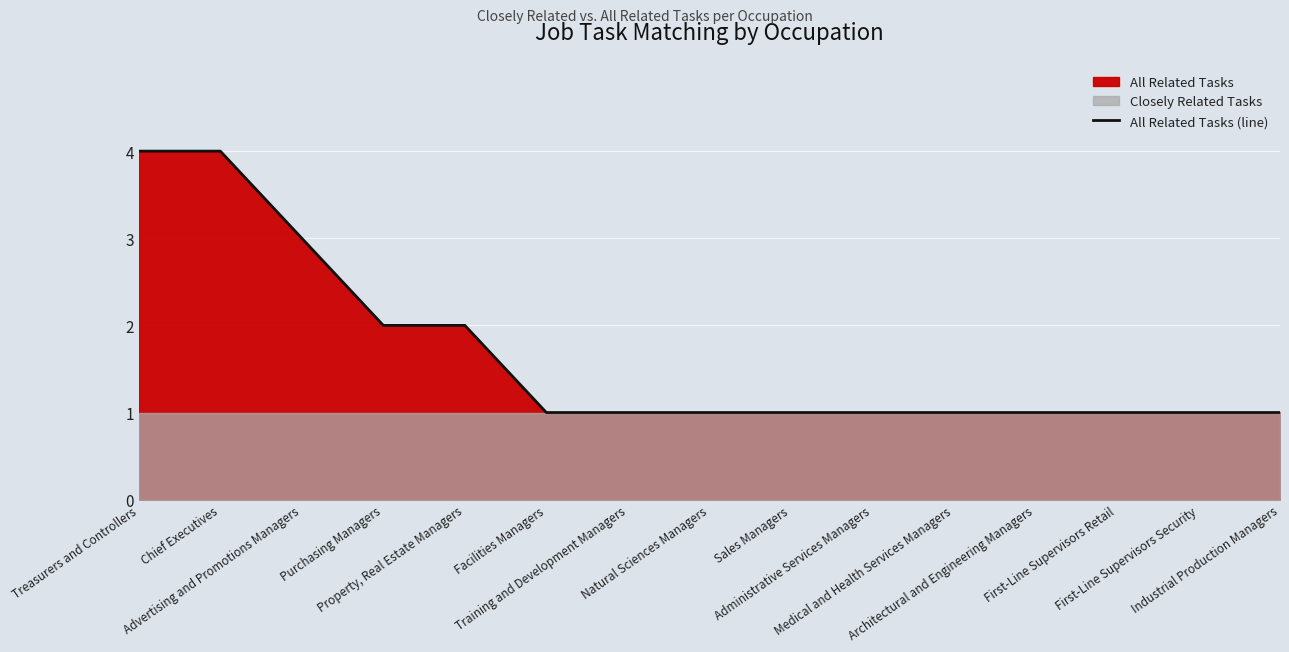

Between Treasurers and Controllers and Industrial Production Managers, which is larger?

Treasurers and Controllers